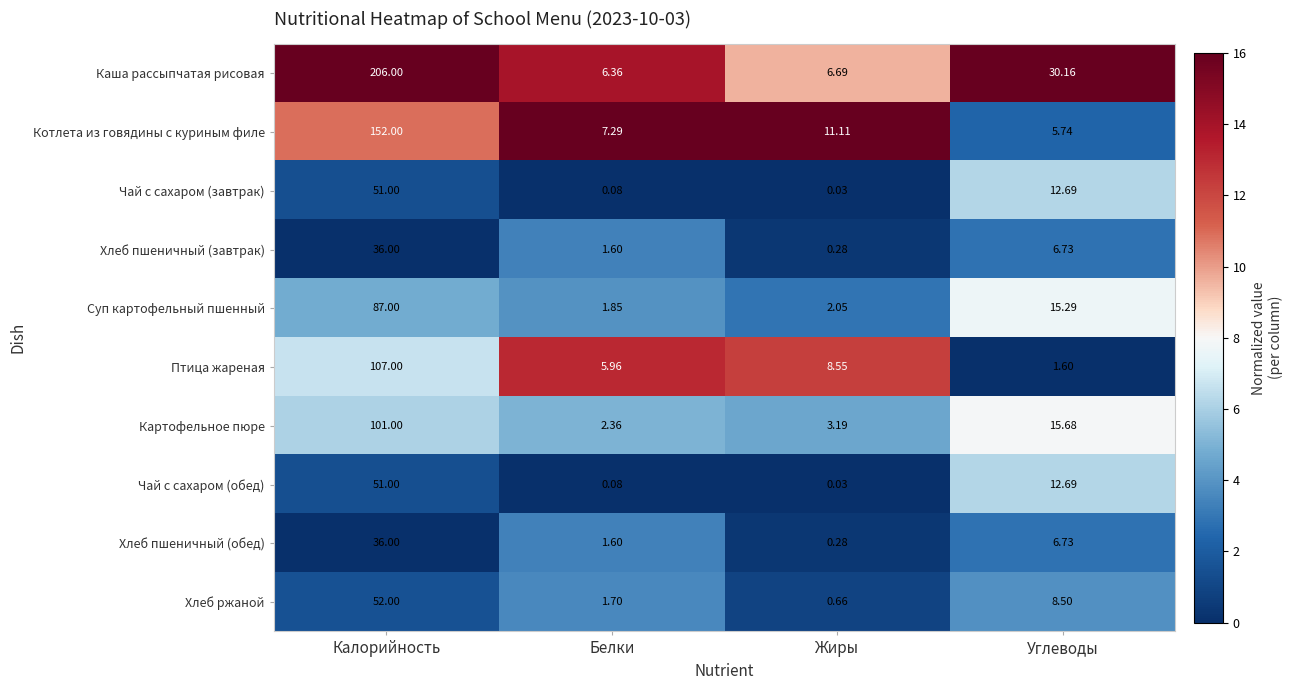

List the labels in order of Хлеб пшеничный (завтрак) value, largest first.

Калорийность, Углеводы, Белки, Жиры